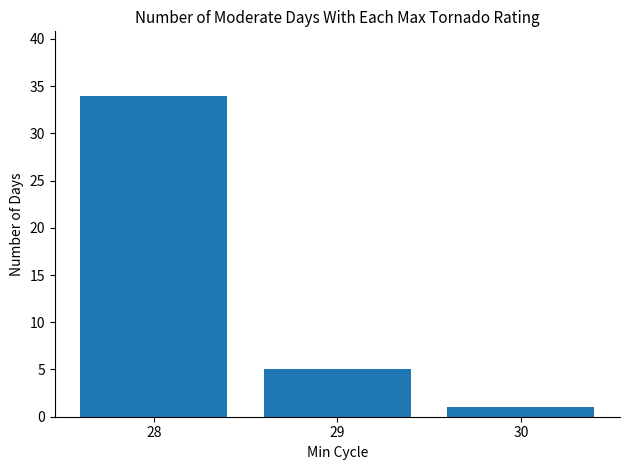

The chart shows a value of 1 at 30. True or false?

True